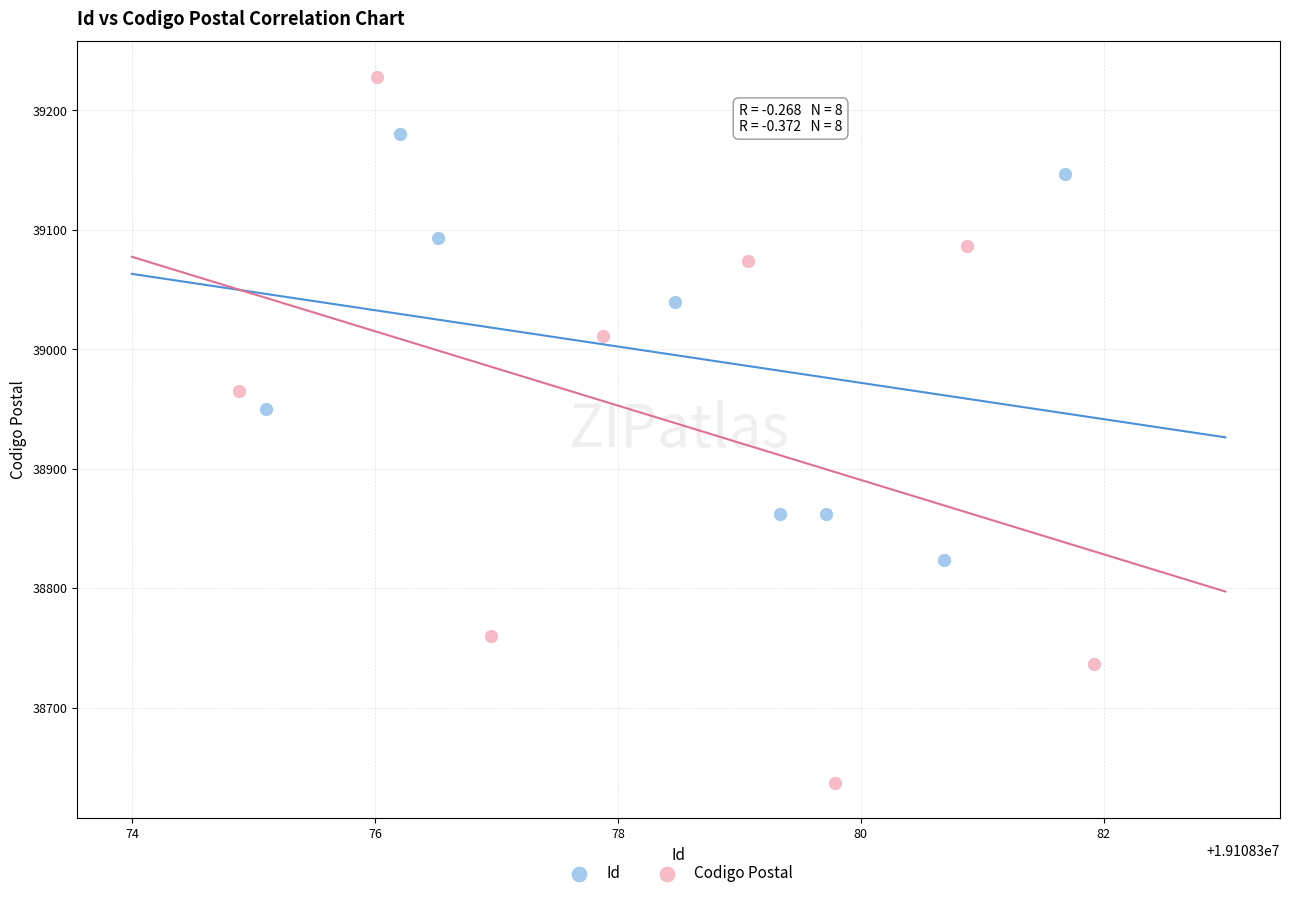

What are all the series names shown in the legend?

Id, Codigo Postal